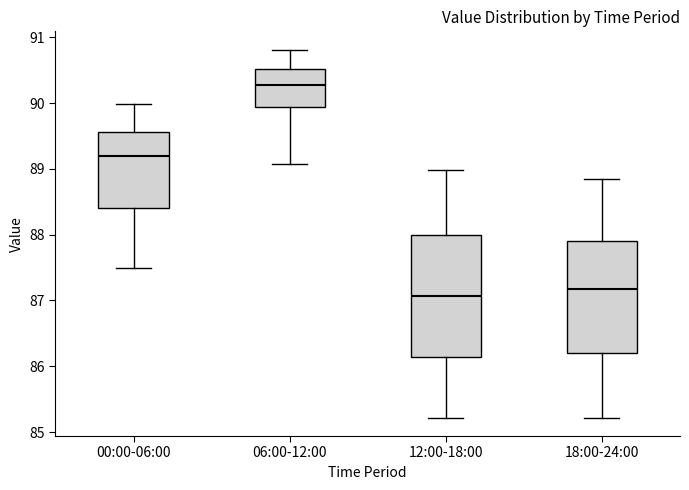

Reading left to right, transcribe this box plot: for each box, give where its median line is, the range the box spans, and where its two whiskers end, as read against the y-axis. The values are not printed on the chart, so give them approximately, as read against the axis.

00:00-06:00: median 89.2, box 88.4 to 89.6, whiskers 87.5 to 90.0
06:00-12:00: median 90.3, box 89.9 to 90.5, whiskers 89.1 to 90.8
12:00-18:00: median 87.1, box 86.1 to 88.0, whiskers 85.2 to 89.0
18:00-24:00: median 87.2, box 86.2 to 87.9, whiskers 85.2 to 88.8